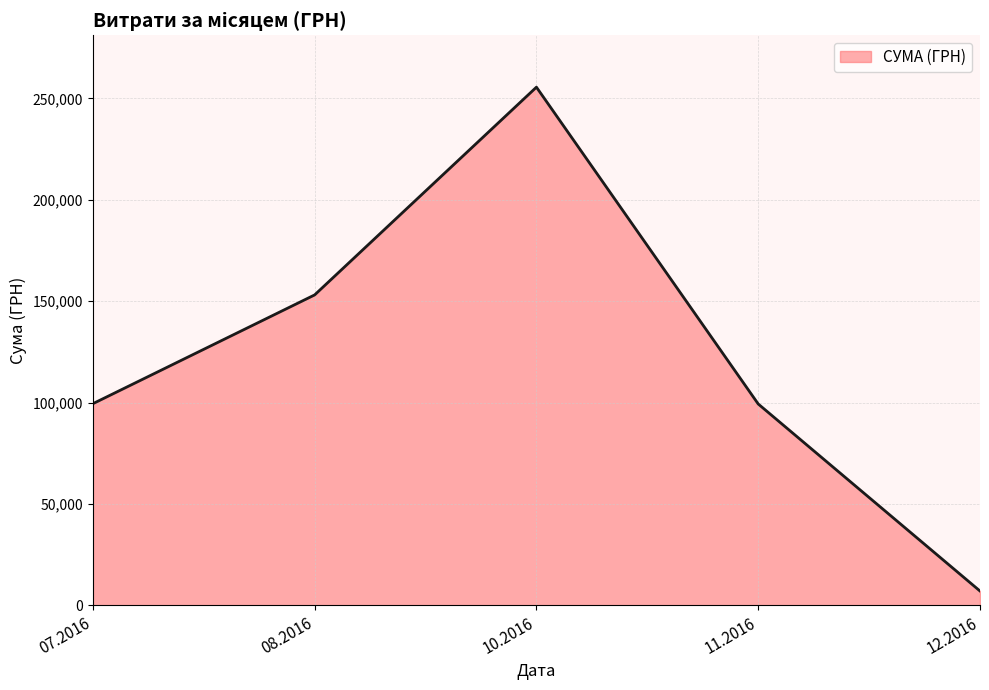

True or false: the data has more than 1 interior local peaks.

False